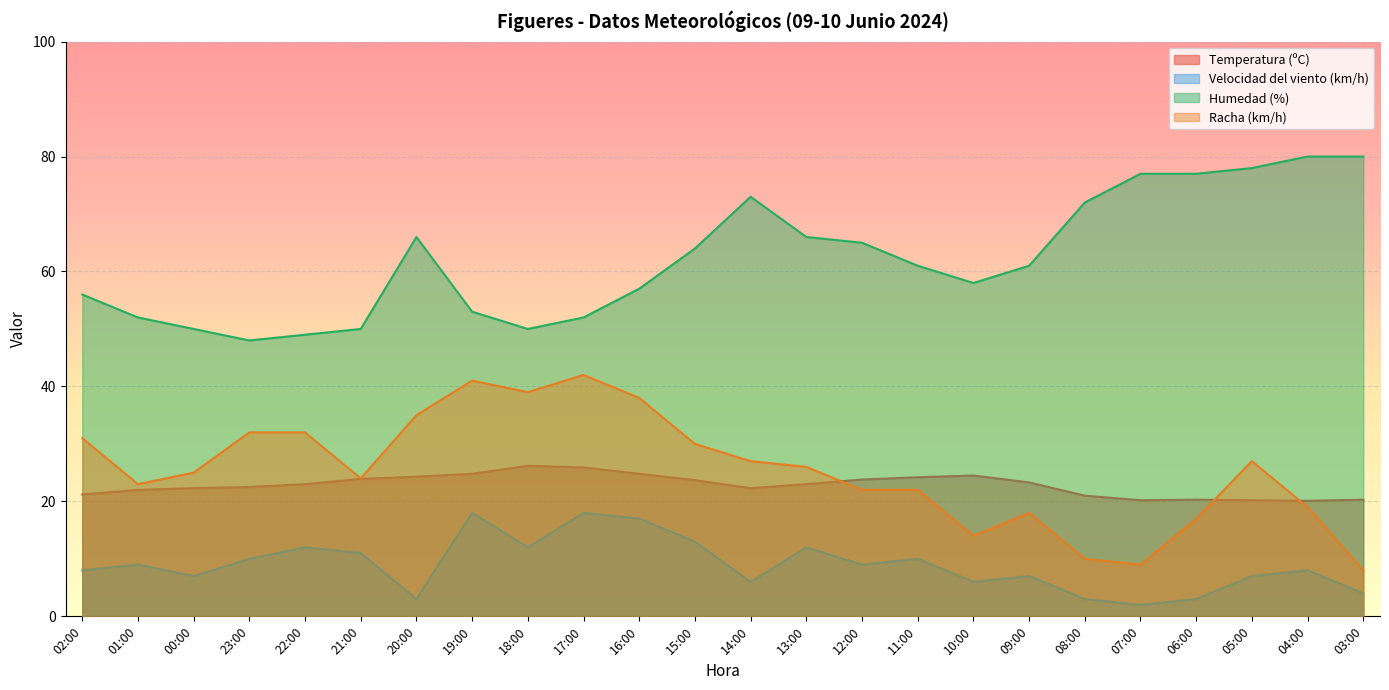

What is the difference between the second highest and second lowest values in the Velocidad del viento (km/h) series?

15.0